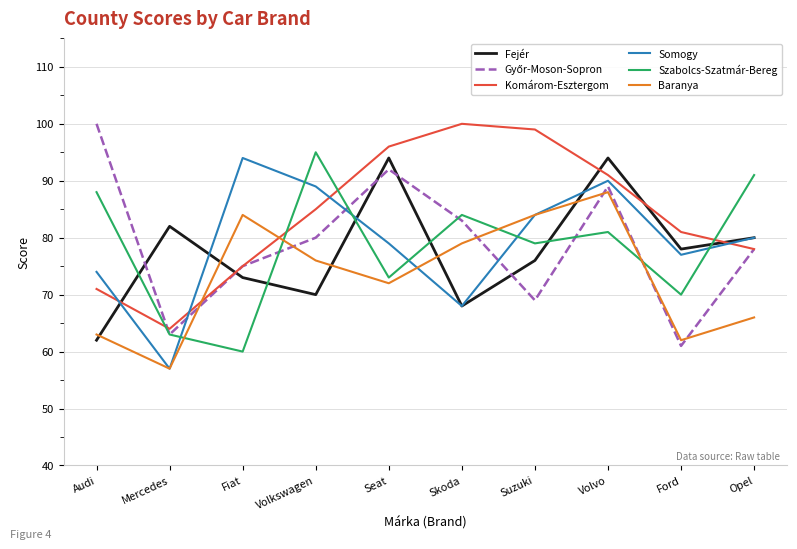

What is the difference between the Baranya values at Audi and Ford?

1